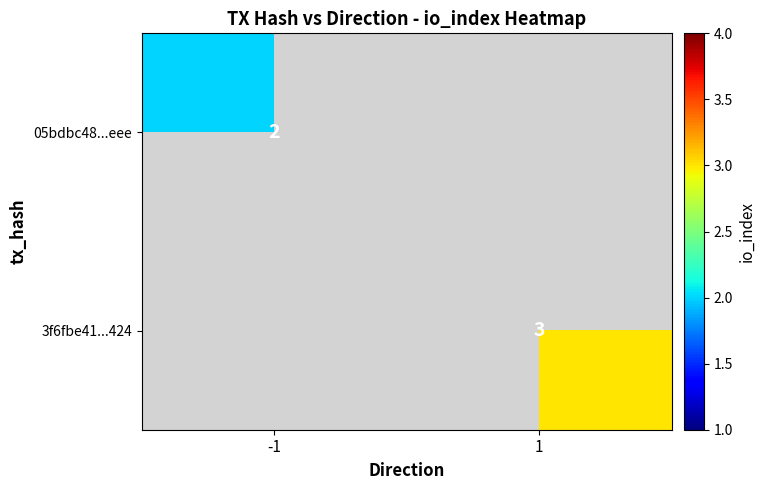

The 05bdbc48...eee series shows 1 at -1. True or false?

False